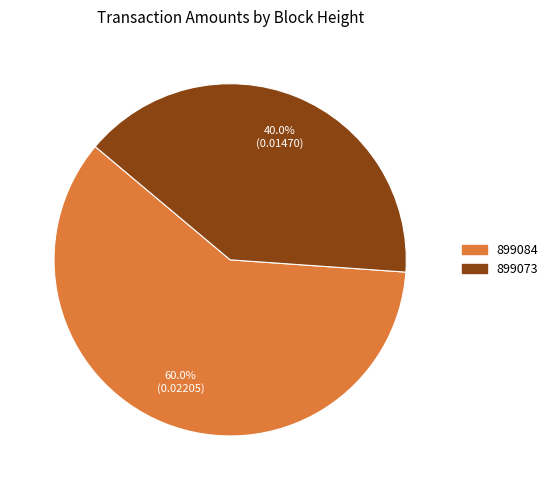

Which slice is the largest?

899084